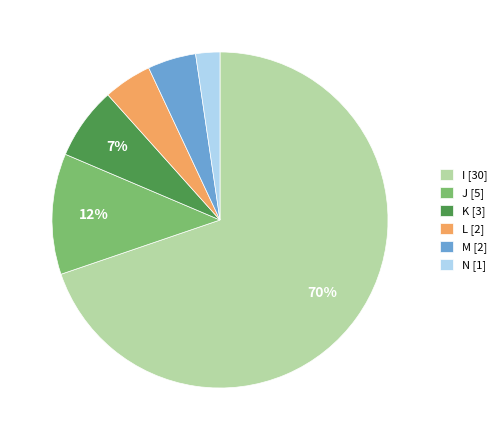

What percentage is the N [1] slice, to the nearest percent?

2%